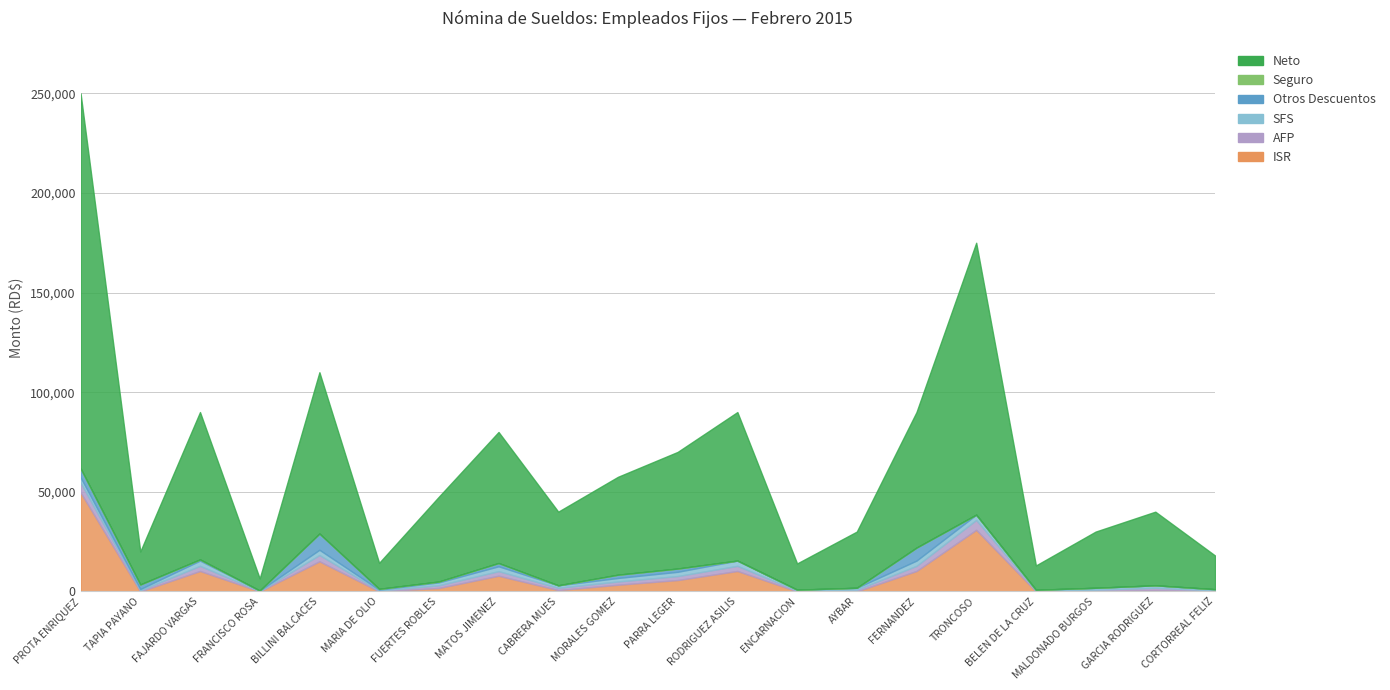

The value of Neto at FERNANDEZ is 121641.3. True or false?

False